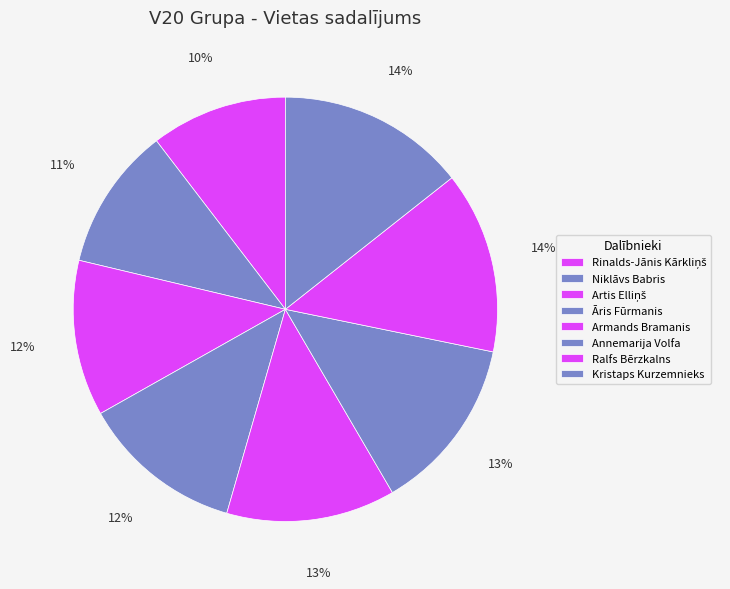

Combined, what portion of the pie is Kristaps Kurzemnieks and Niklāvs Babris?

25.2%